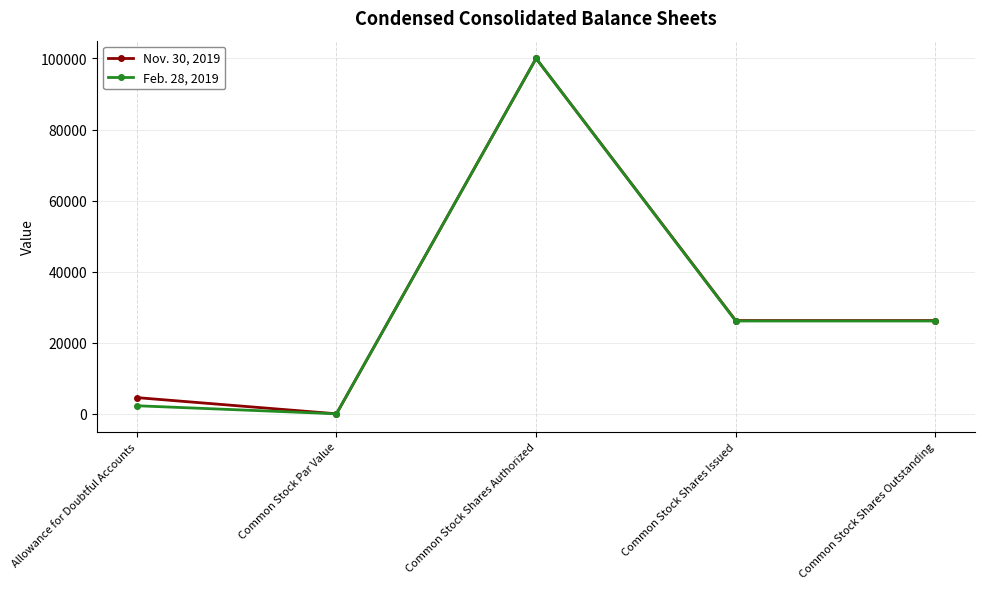

Rank the series by their average value, from highest to lowest.

Nov. 30, 2019, Feb. 28, 2019